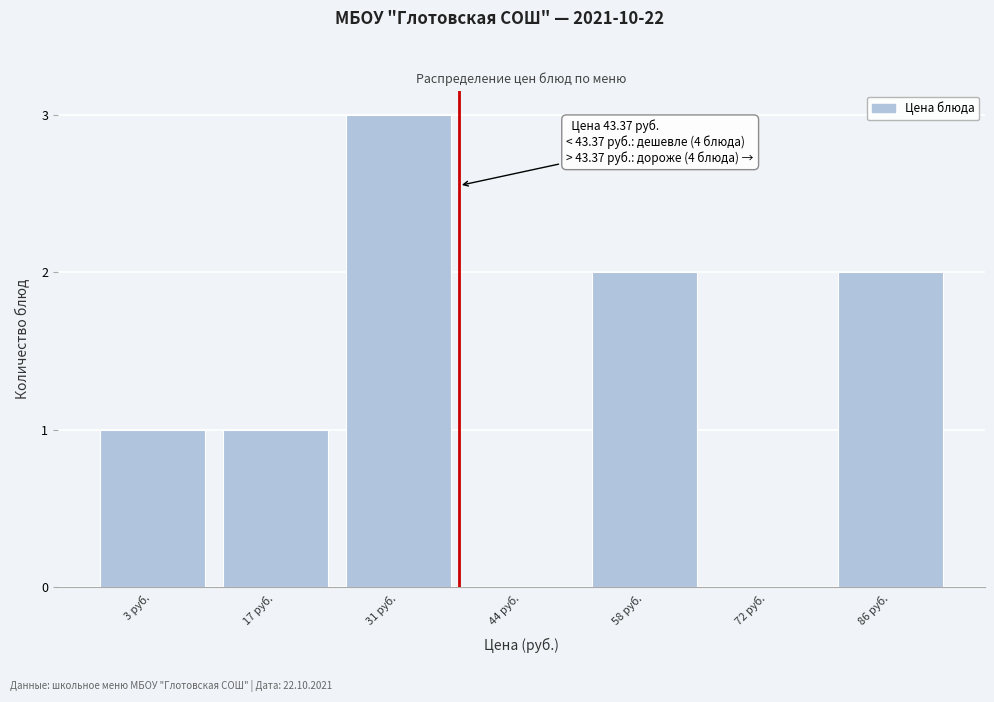

Reading right to left, transcribe all the data shown in this chart.

86 руб.=2	72 руб.=0	58 руб.=2	44 руб.=0	31 руб.=3	17 руб.=1	3 руб.=1